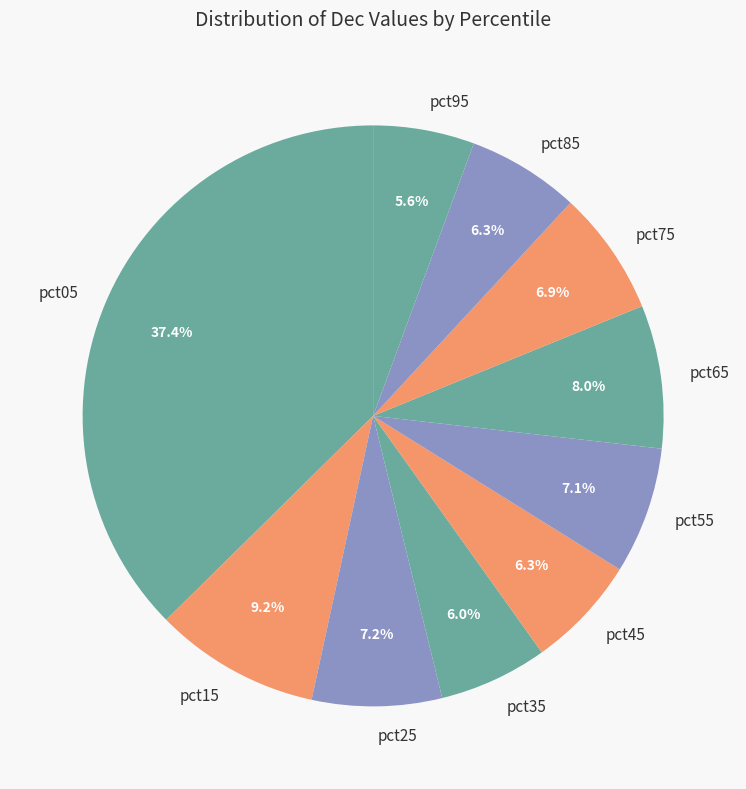

The pct25 slice represents 1% of the pie. True or false?

False